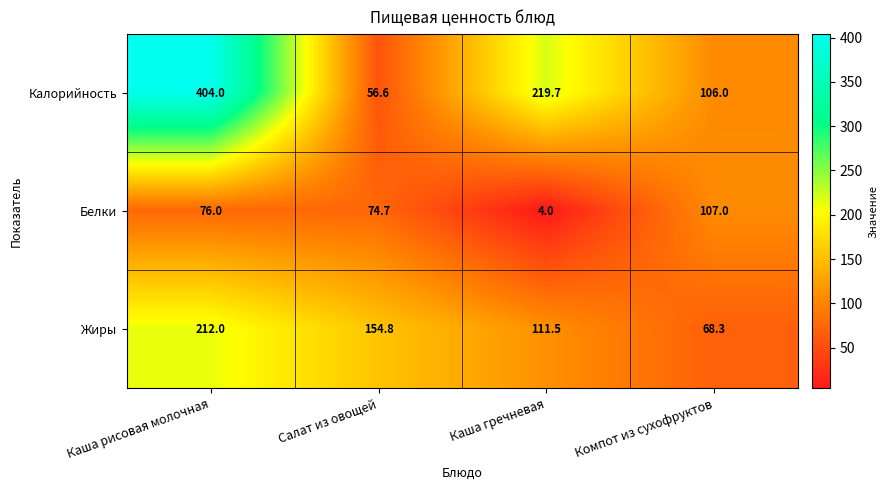

Which series has the widest spread of values?

Калорийность